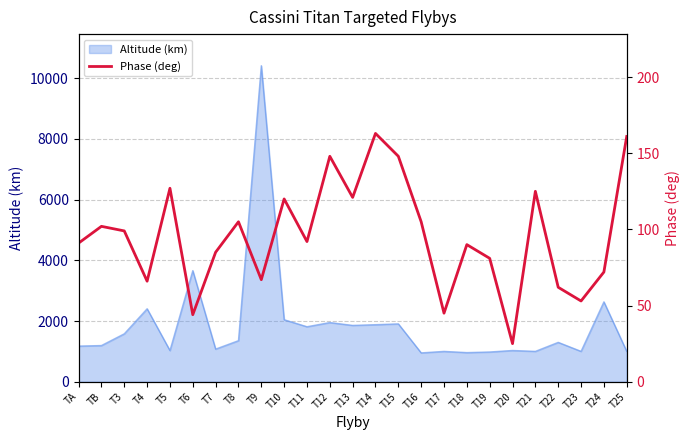

Where is Altitude (km) nearest to the value 5680?

T6